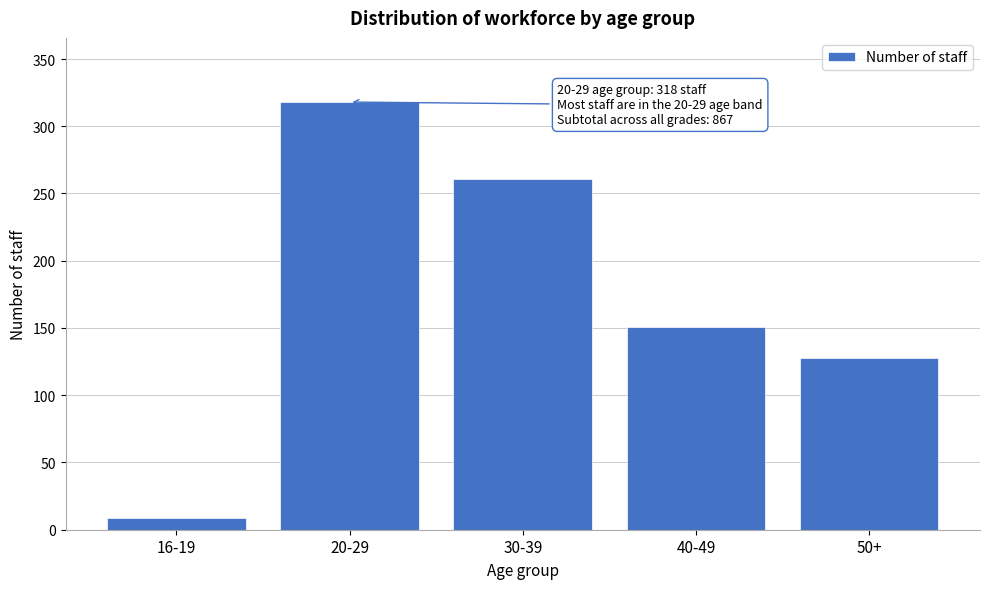

Reading right to left, extract all data points from this chart.

128	151	261	318	9